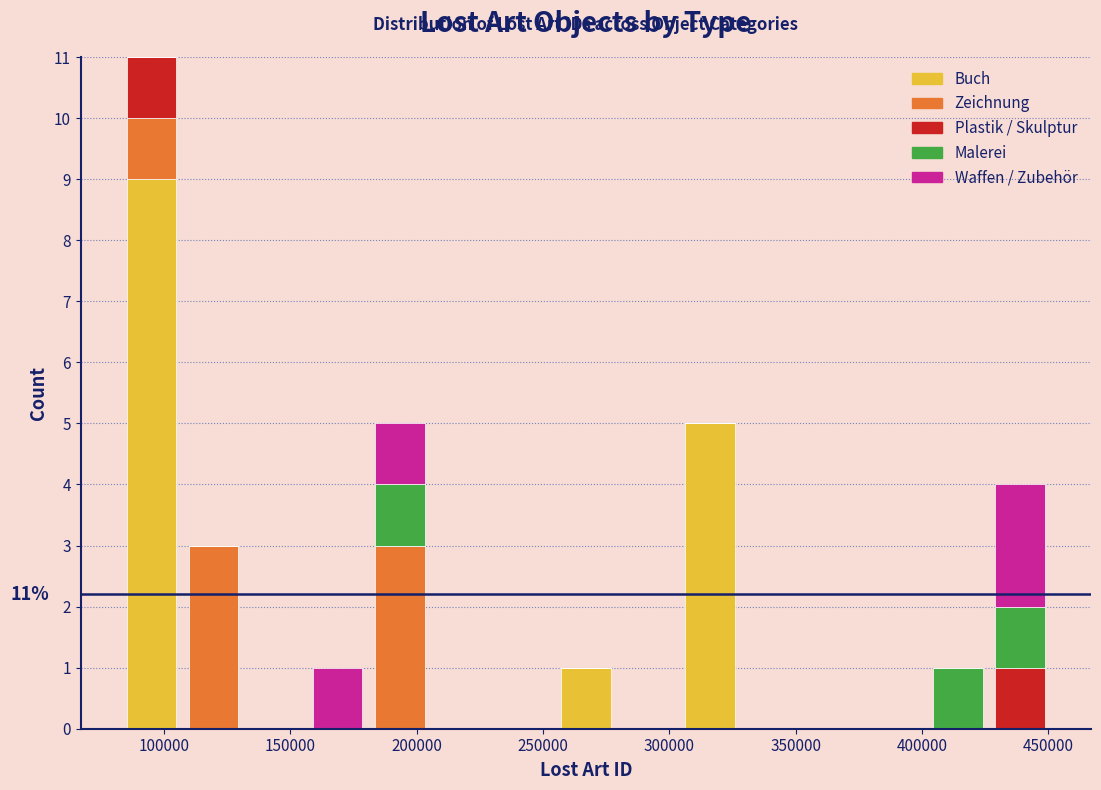

Which range on the x-axis has the tallest stacked bar (by total height)?

85000 to 105000